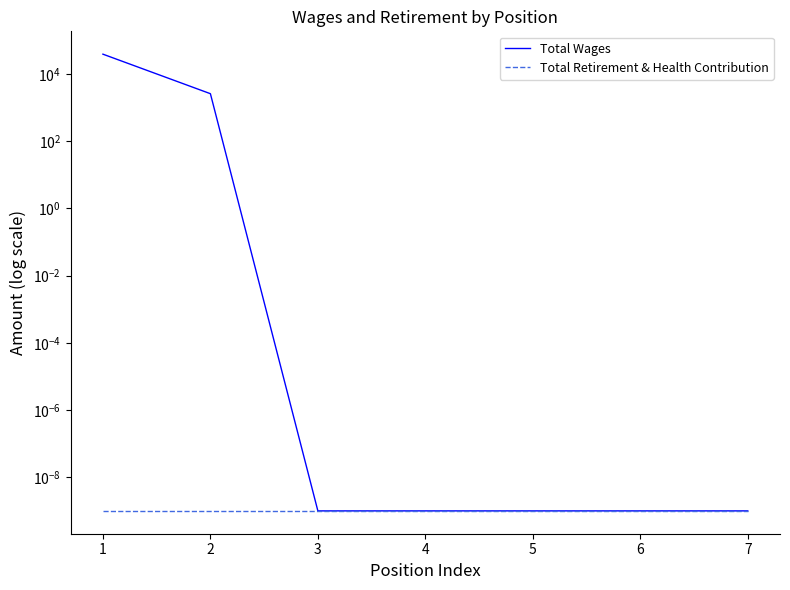

Reading left to right, list all the values displayed in this chart.

Total Wages: 38864.0	2592.0	0.0	0.0	0.0	0.0	0.0
Total Retirement & Health Contribution: 0.0	0.0	0.0	0.0	0.0	0.0	0.0